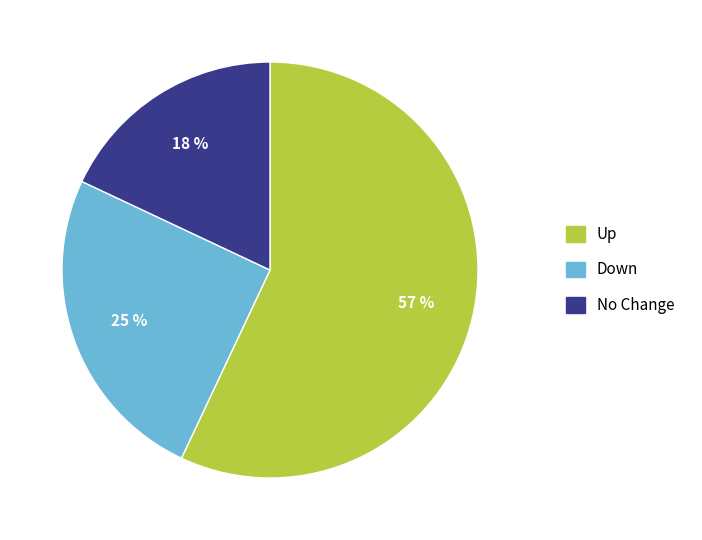

To the nearest percent, what portion does Down represent?

25%